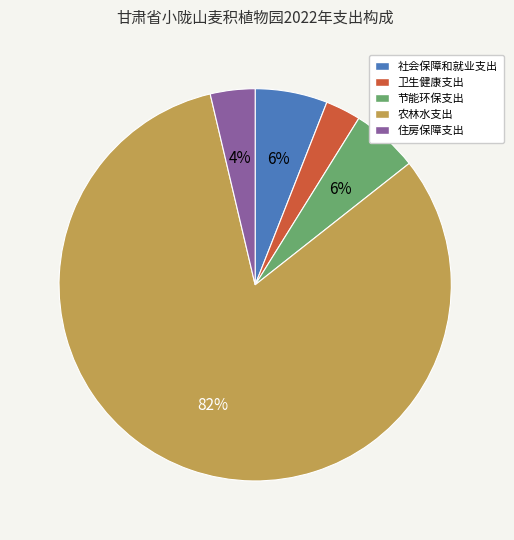

To the nearest percent, what is the average slice percentage?

20%